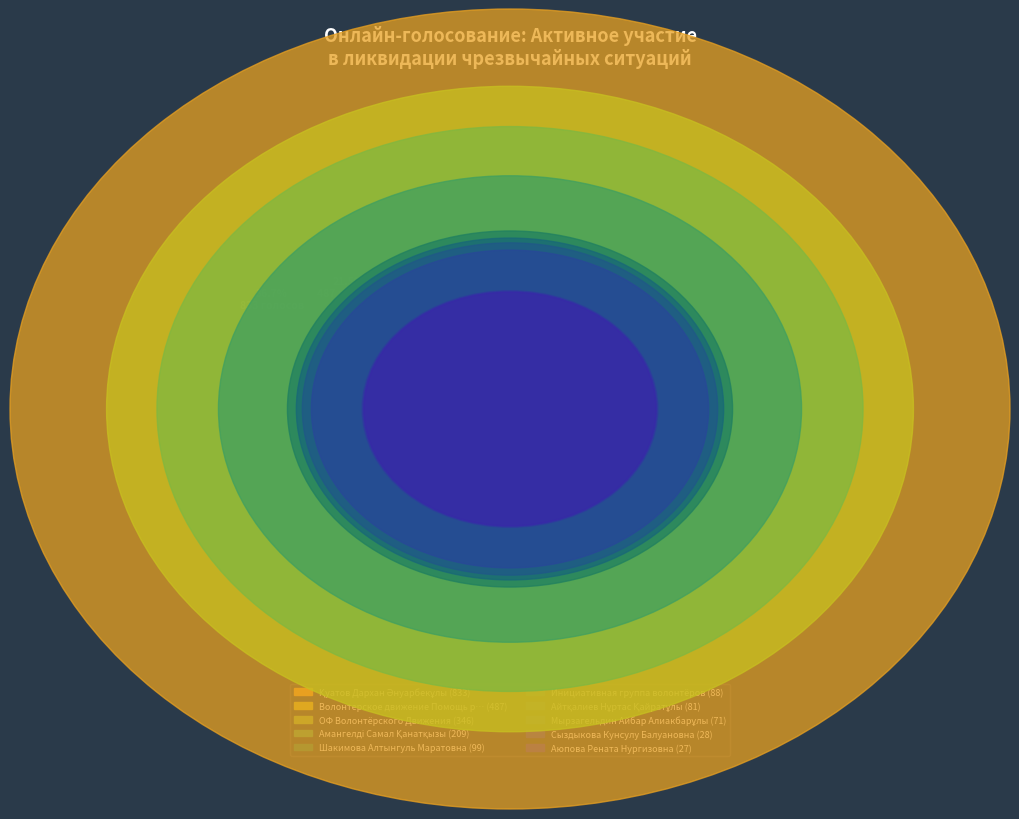

What is the largest slice in the pie chart?

Қуатов Дархан Әнуарбекұлы